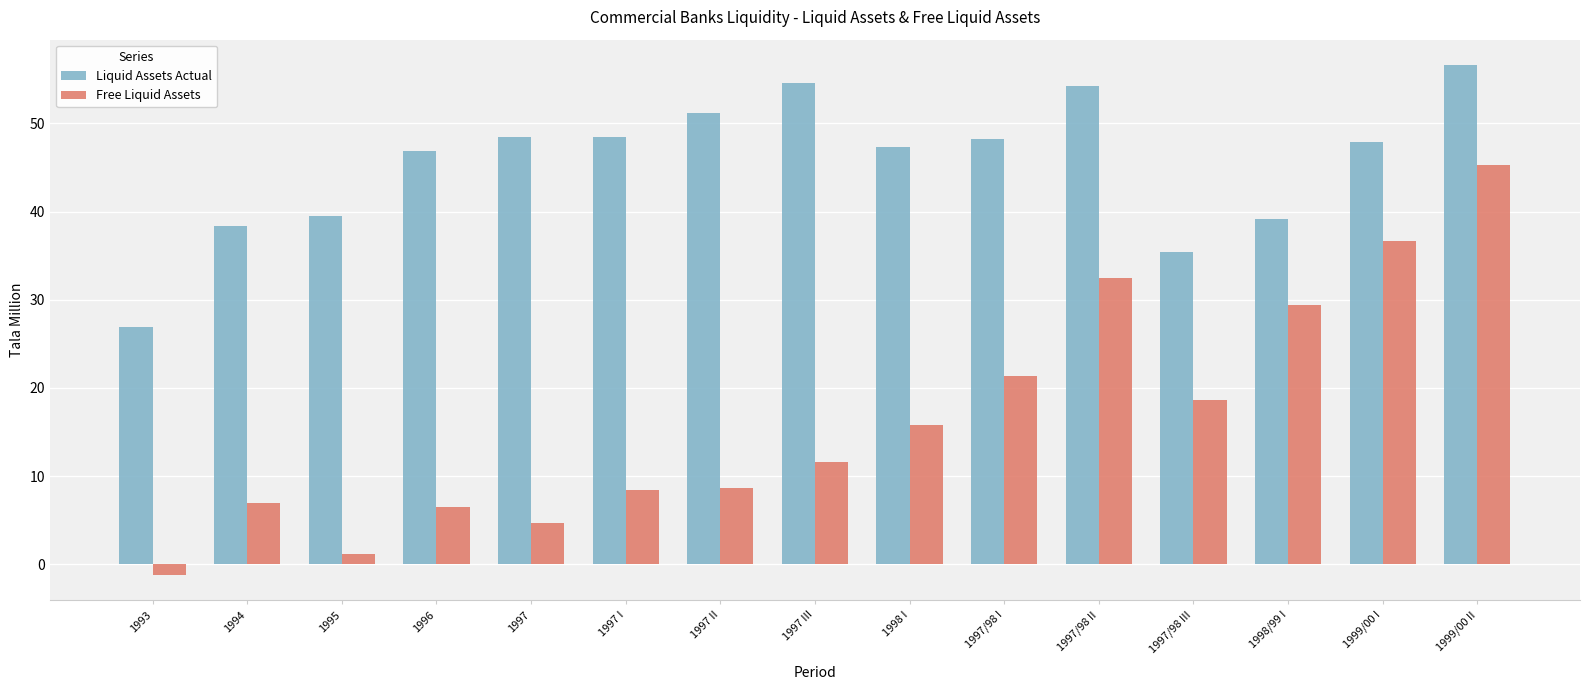

Which category has the highest value in the Liquid Assets Actual series?

1999/00 II